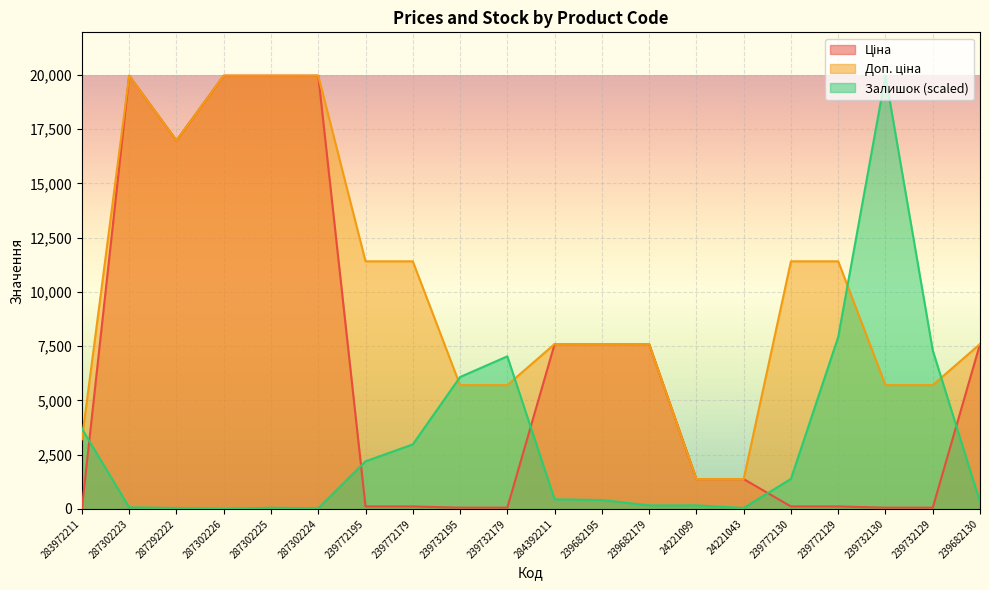

Which series changed the most between 287302224 and 24221043?

Доп. ціна